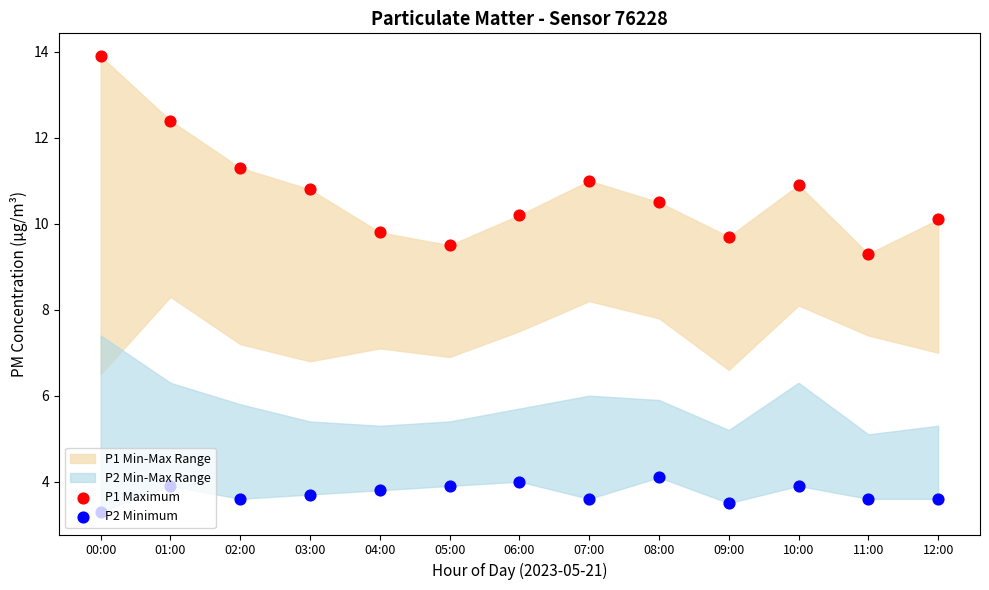

At which category is the sum across all series the highest?

00:00